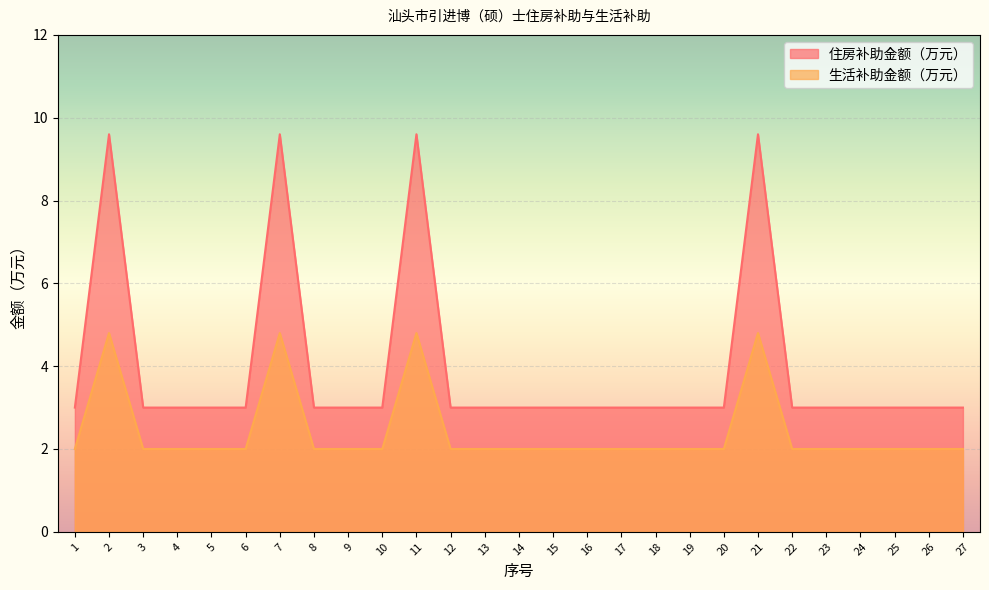

What is the difference between the maximum and minimum values in the 住房补助金额（万元） series?

6.6